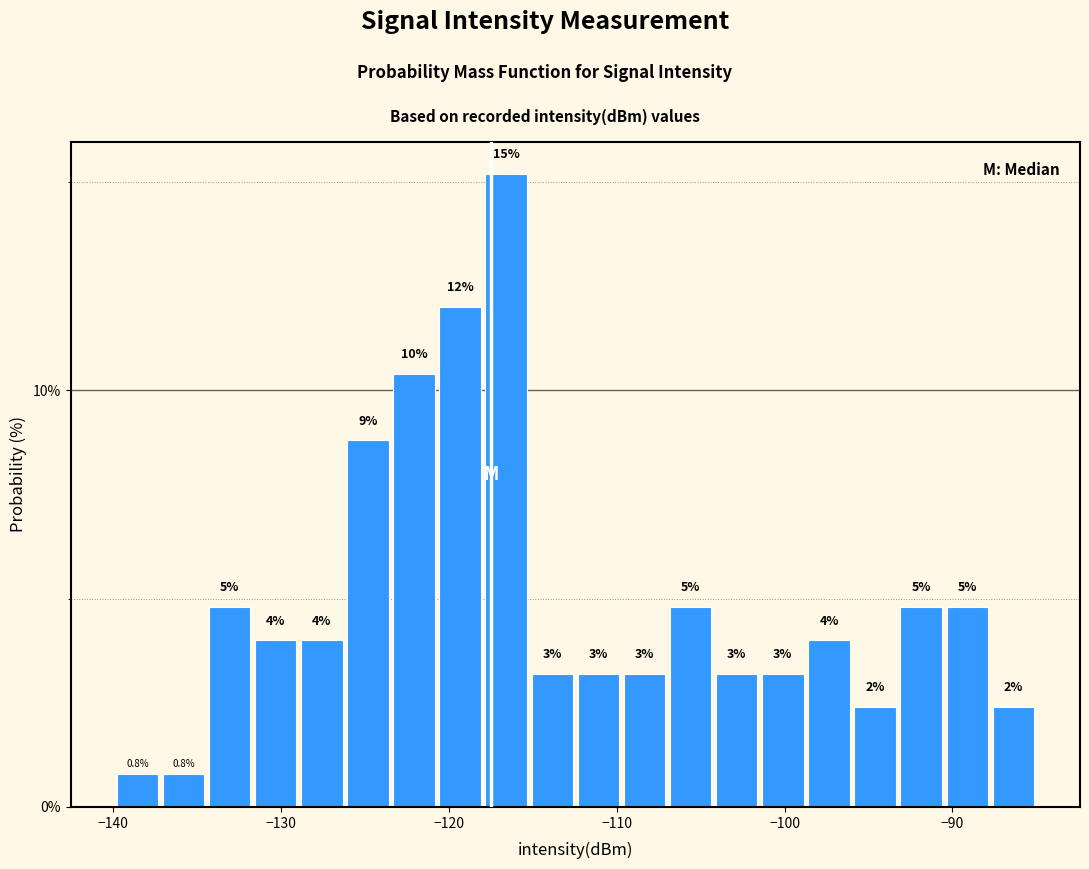

Around what value on the x-axis is the tallest bar? Give the approximate position of its centre, as read against the axis.

-117